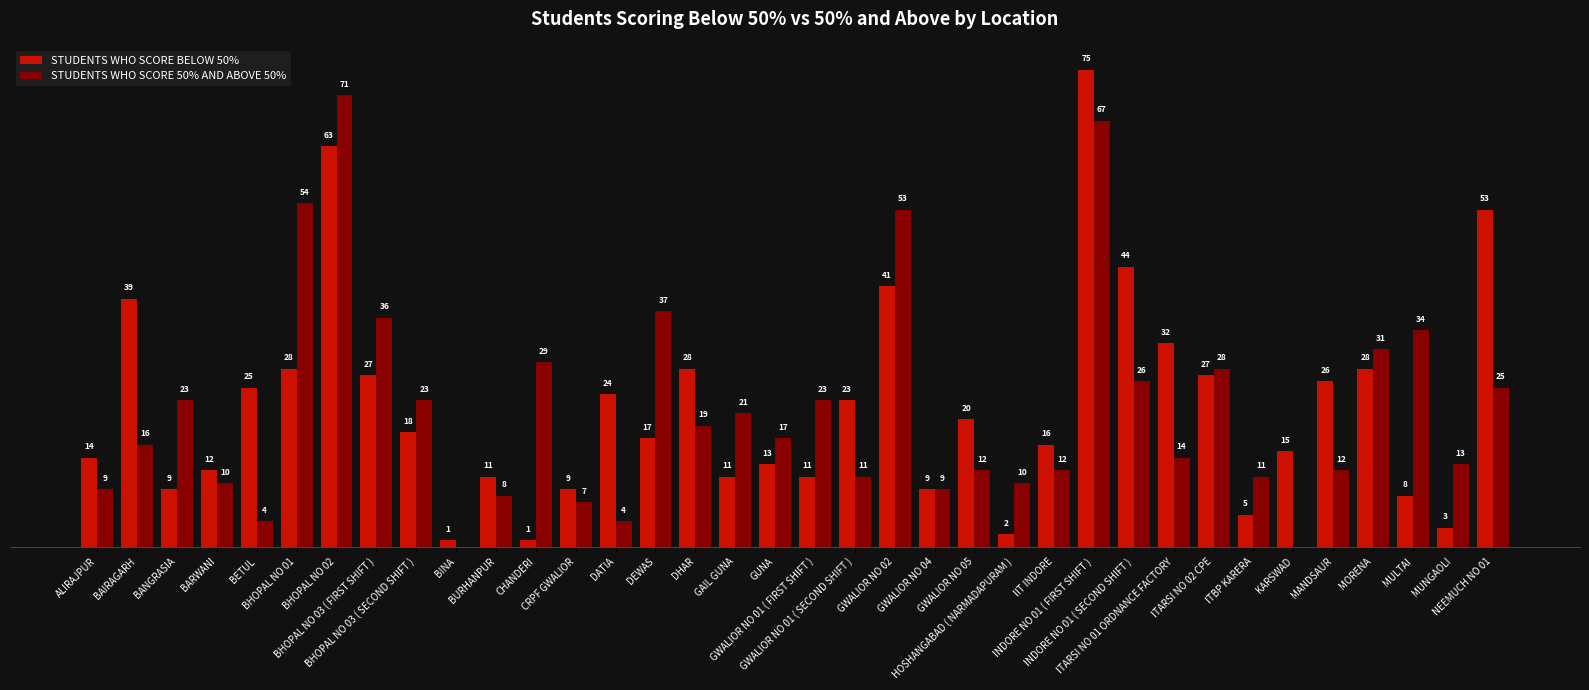

Rank the series by their maximum value, from highest to lowest.

STUDENTS WHO SCORE BELOW 50%, STUDENTS WHO SCORE 50% AND ABOVE 50%